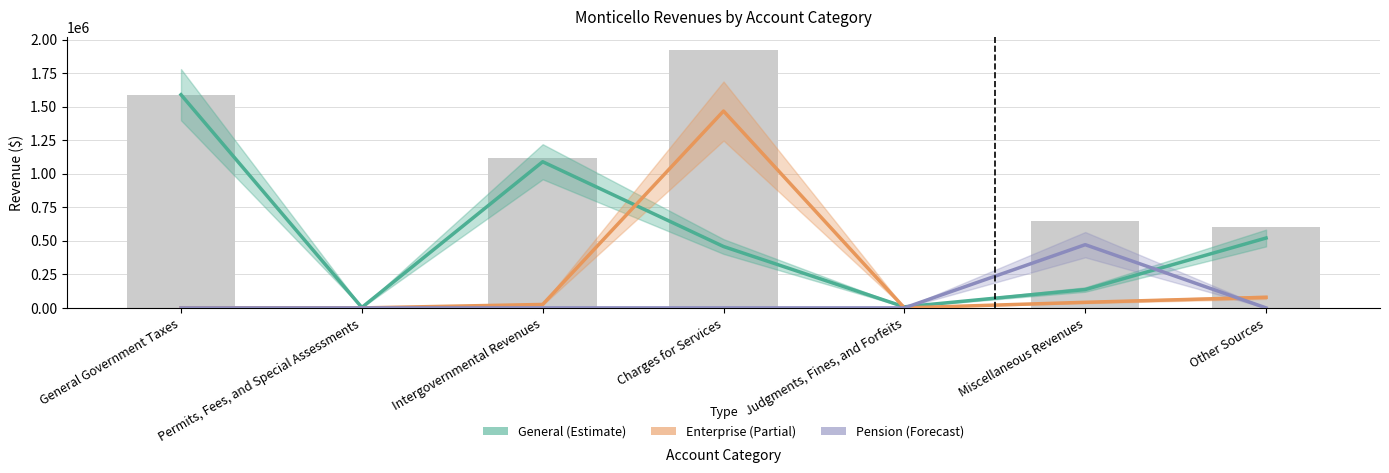

Reading left to right, list all the values displayed in this chart.

1589846	3199	1115526	1925495	7725	650030	600119